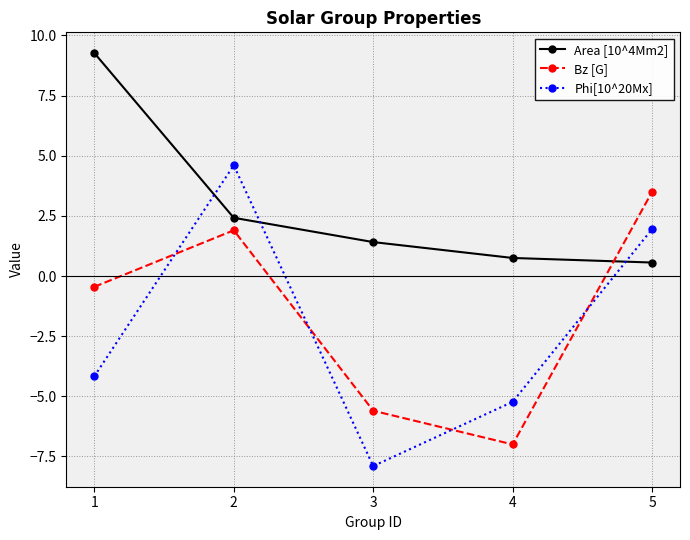

How many values in the Phi[10^20Mx] series are below -4?

3